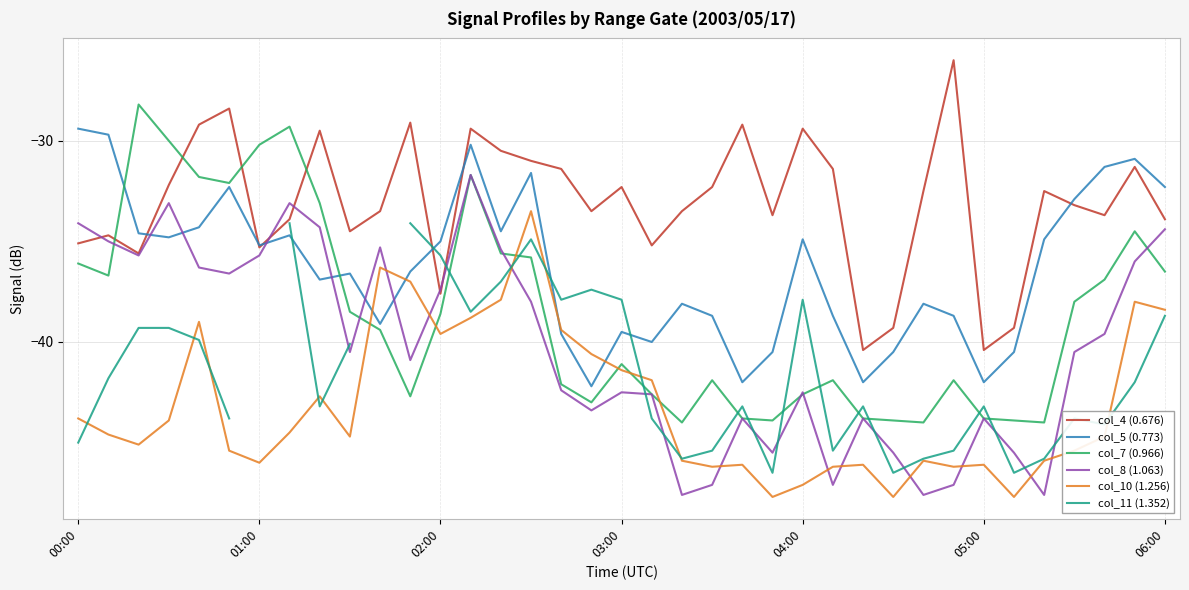

Read the col_10 (1.256) value at 35.

-38.0